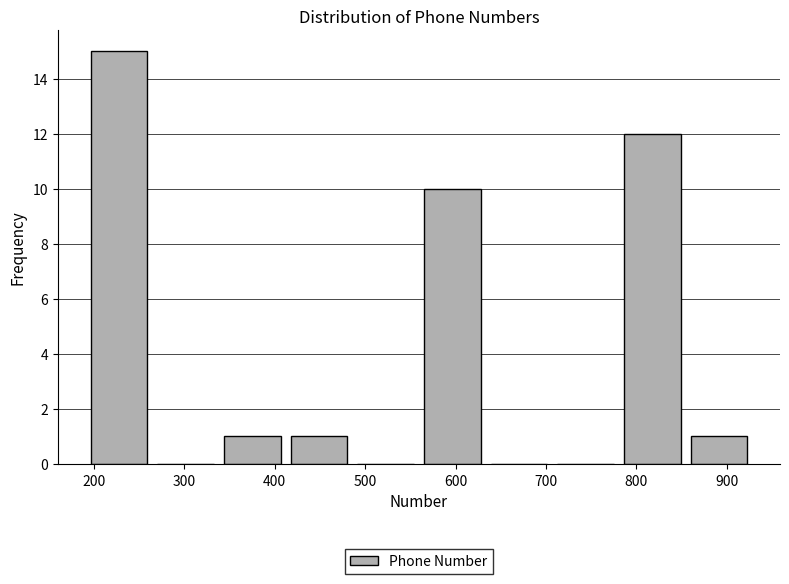

What is the height of the bar covering 410 to 490 on the x-axis? Neither the bar edges nor the heights are printed on the chart, so give them approximately, as read against the axes.

1